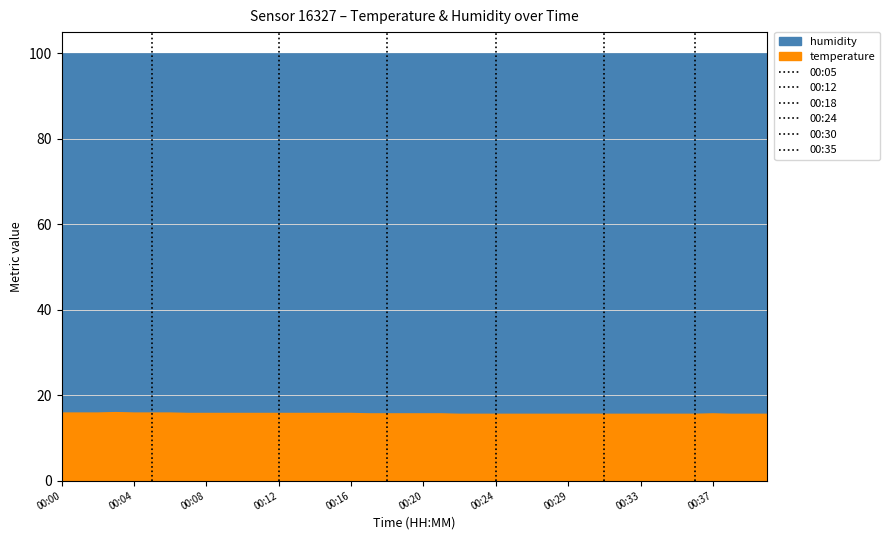

The value of temperature at 00:04 is 15.8. True or false?

True